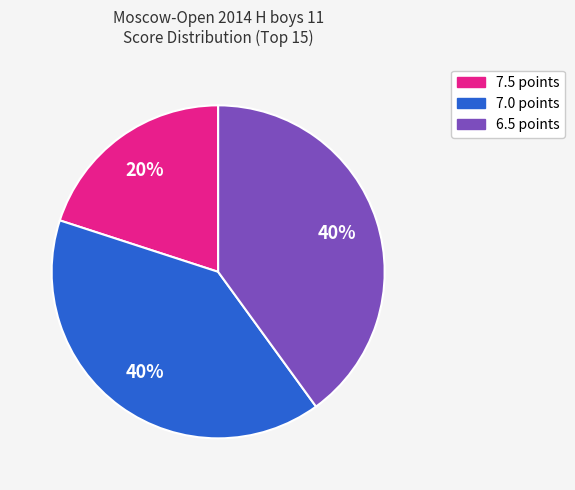

Does any single category account for the majority?

No